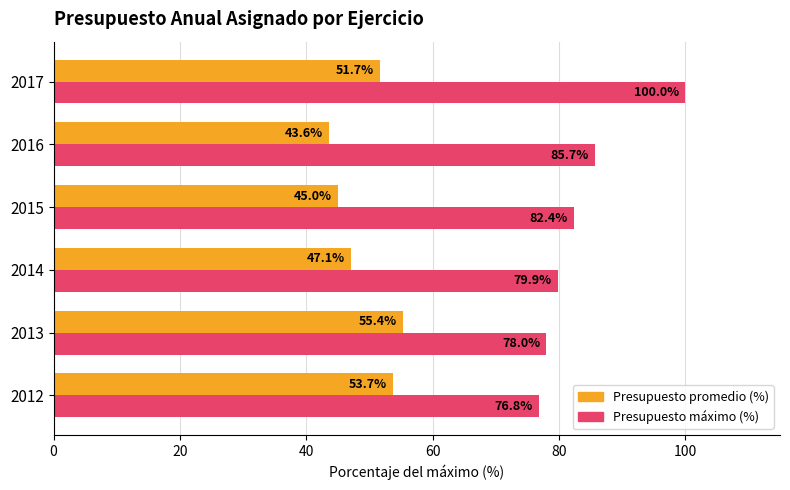

At how many categories does at least one series exceed 83?

2